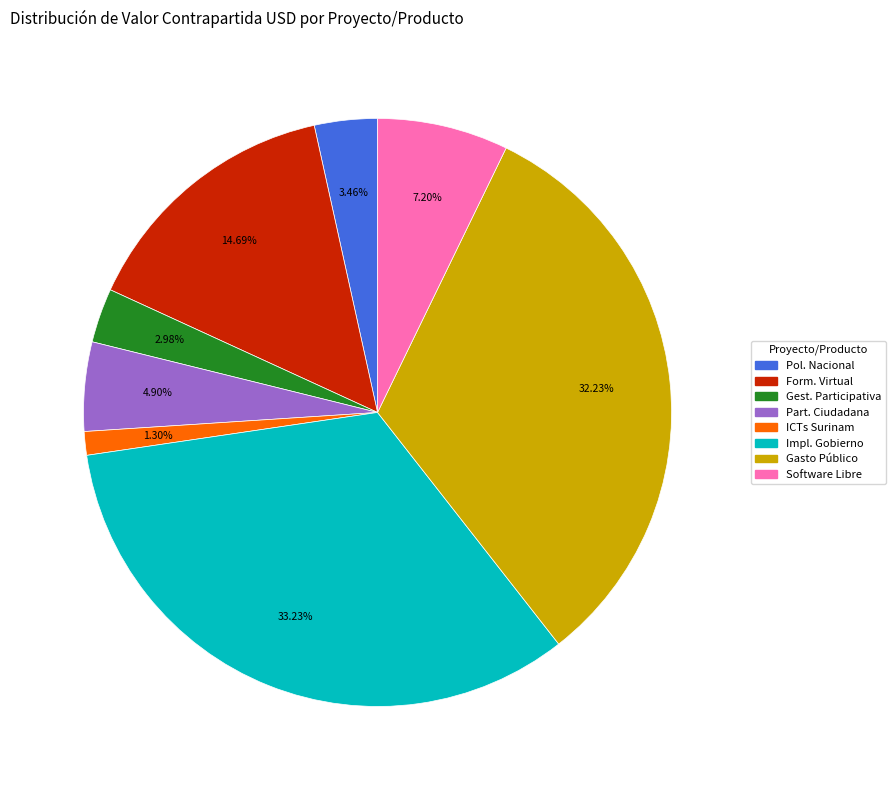

How many segments does this pie chart have?

8